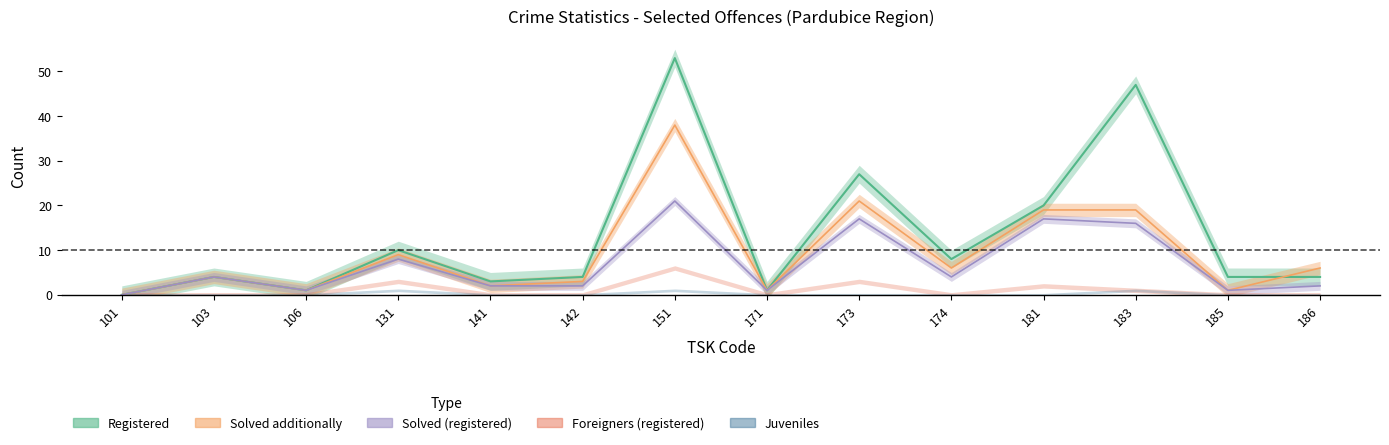

Is the value of Solved additionally at 101 greater than the value of Registered at 171?

No